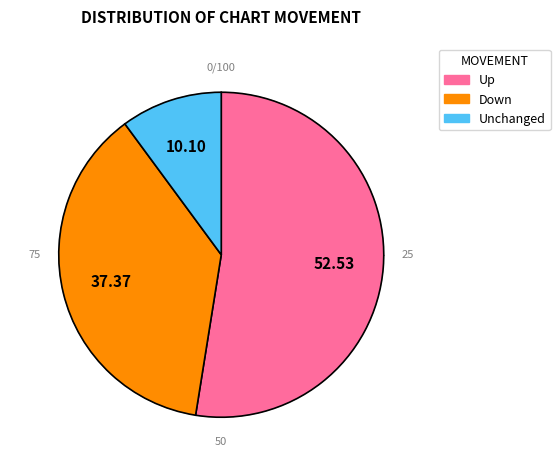

Combined, do Up and Unchanged account for over 50%?

Yes